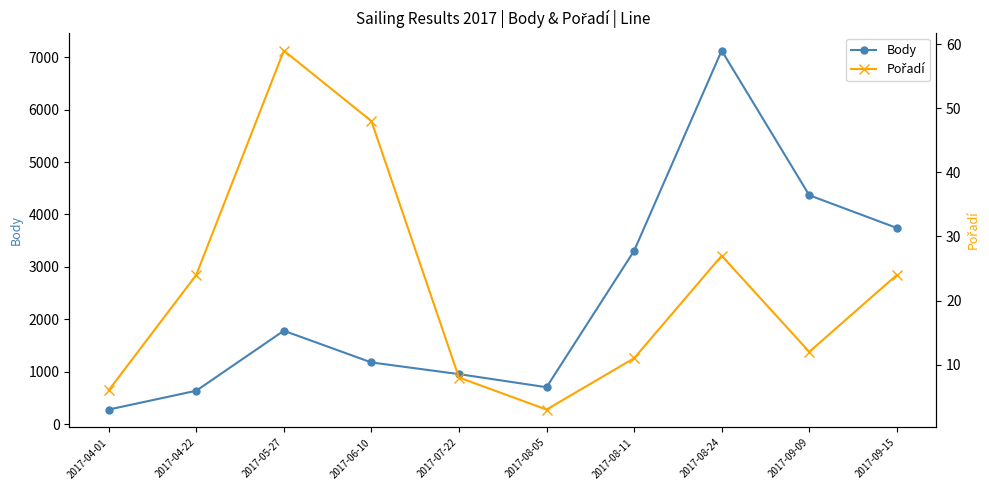

How many values in the Pořadí series are below 24?

5